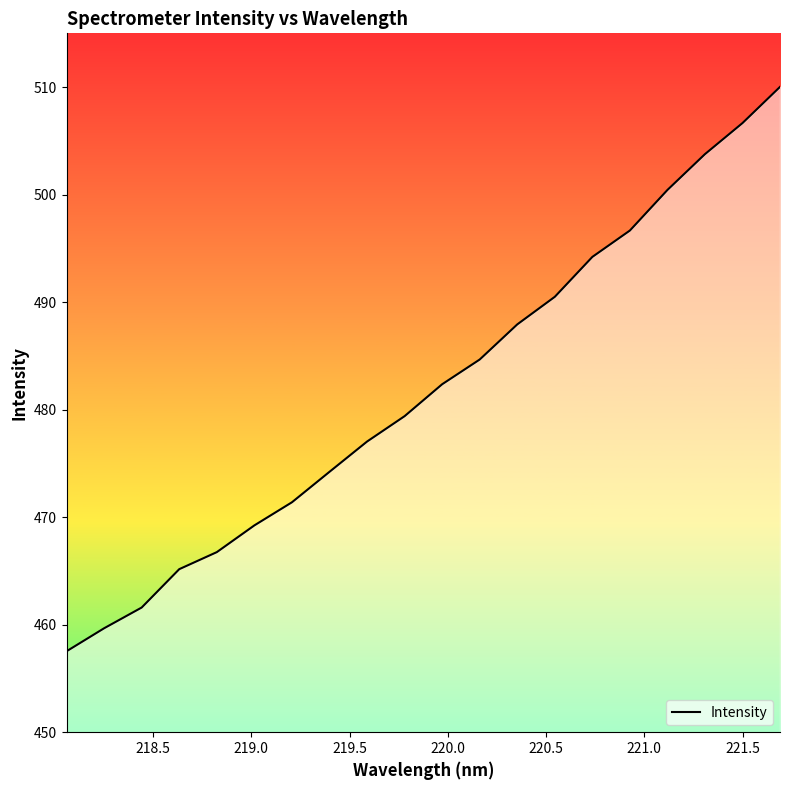

What is the greatest value displayed?

510.0